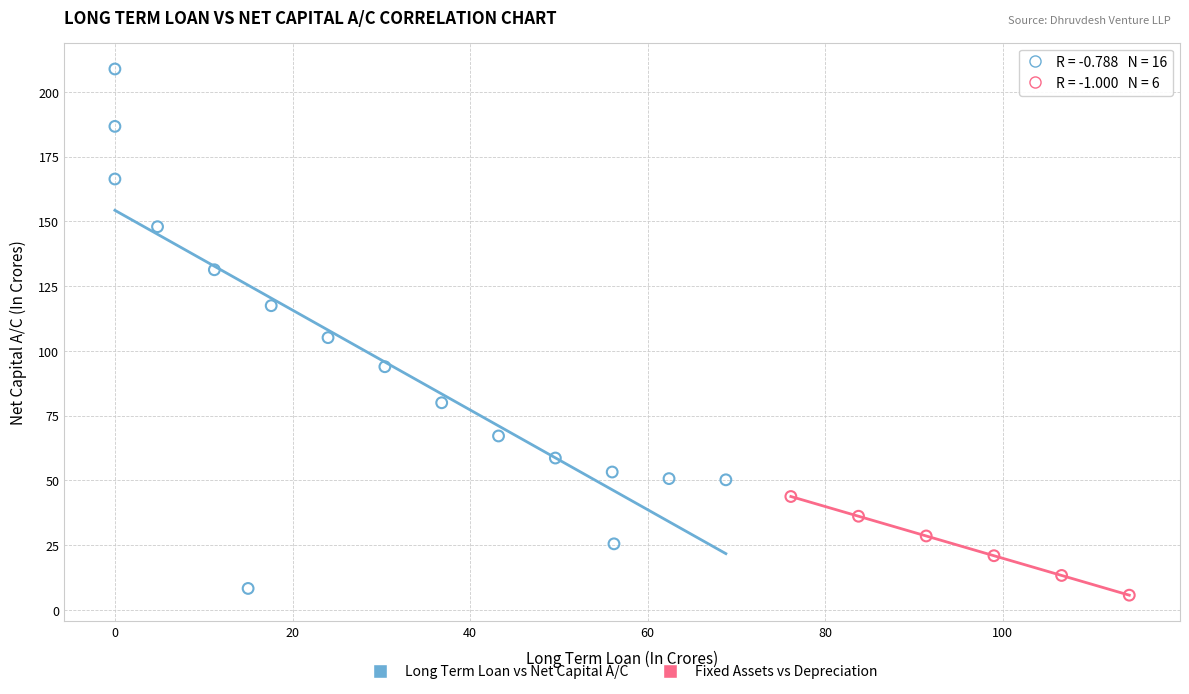

Which series reaches the maximum Y coordinate?

Long Term Loan vs Net Capital A/C